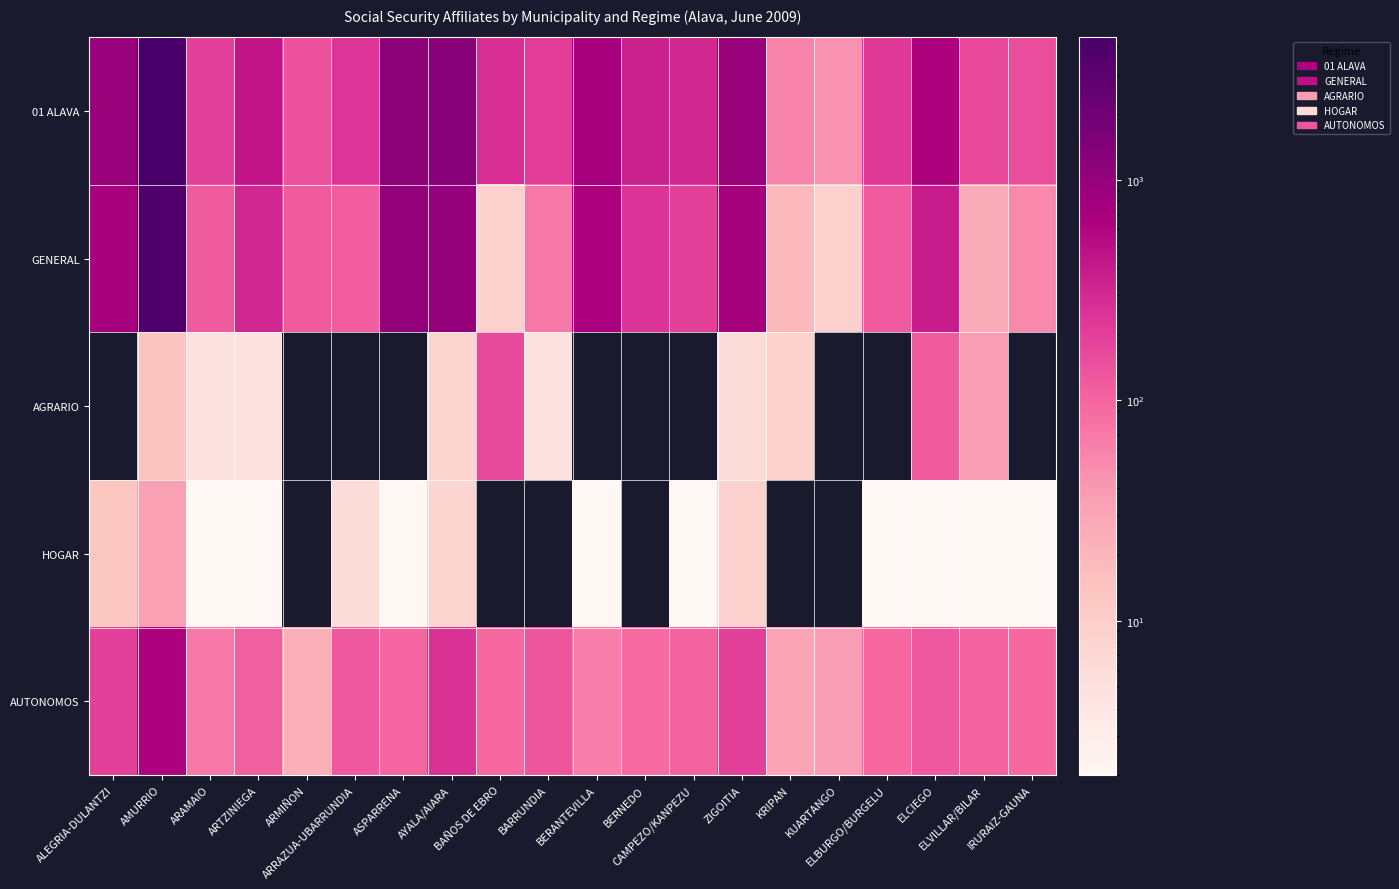

What is the spread (max minus min) of values at IRURAIZ-GAUNA?

151.0